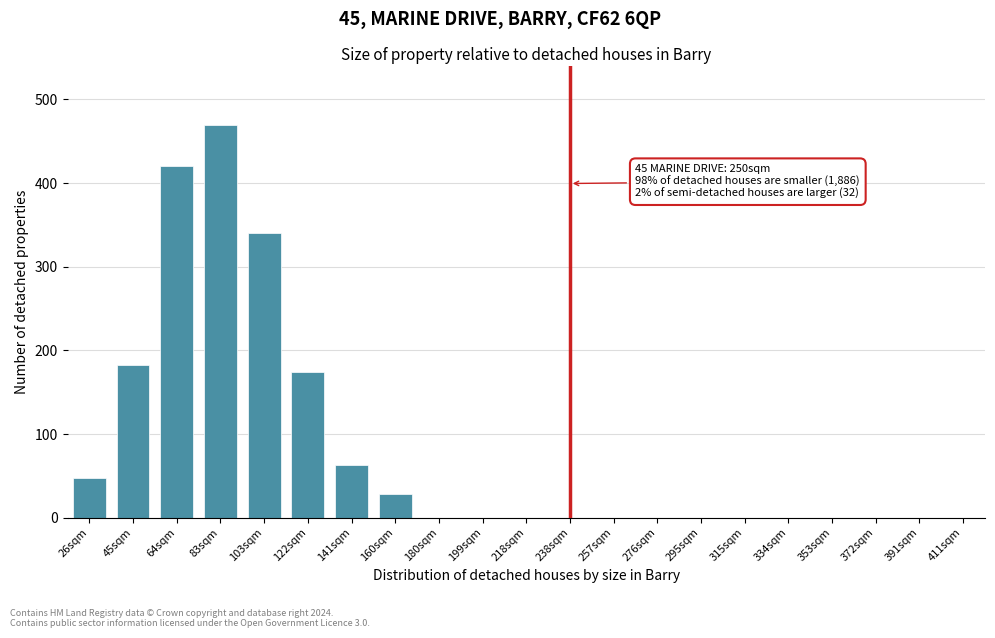

Reading left to right, transcribe all the data shown in this chart.

26sqm=47	45sqm=183	64sqm=421	83sqm=470	103sqm=340	122sqm=174	141sqm=63	160sqm=28	180sqm=0	199sqm=0	218sqm=0	238sqm=0	257sqm=0	276sqm=0	295sqm=0	315sqm=0	334sqm=0	353sqm=0	372sqm=0	391sqm=0	411sqm=0